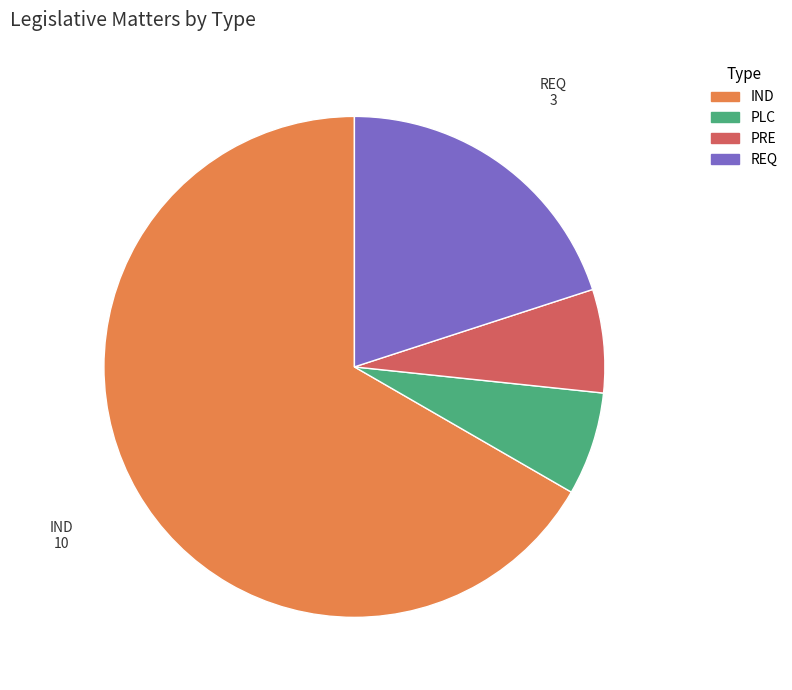

Count the number of slices in the pie.

4